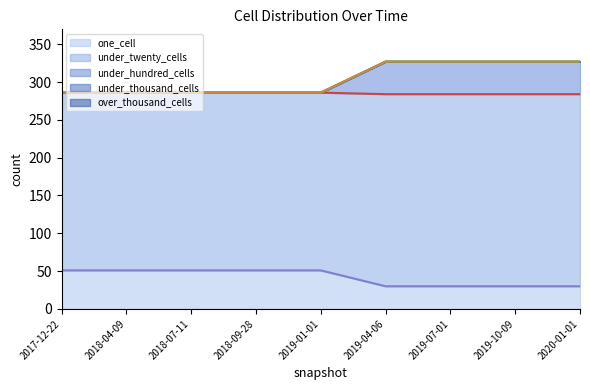

The value of under_hundred_cells at 2017-12-22 is 416. True or false?

False